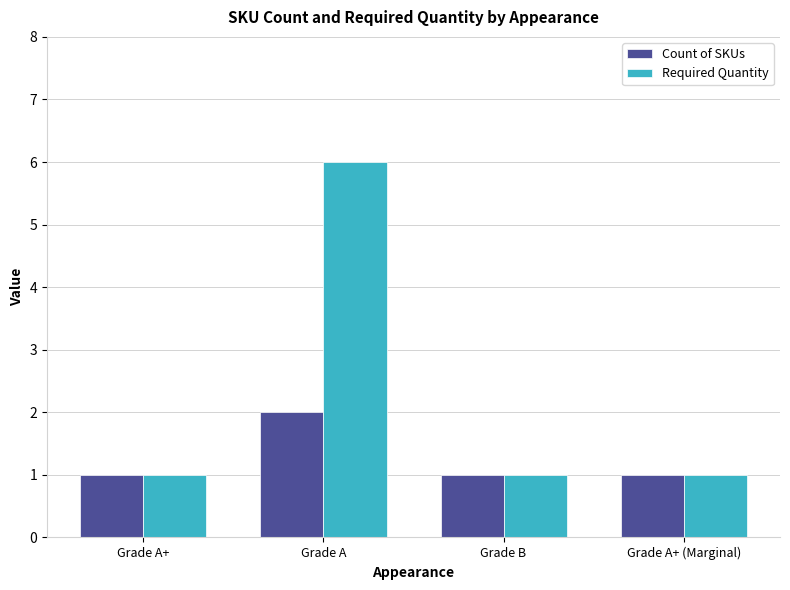

Which series has the largest total across all categories?

Required Quantity